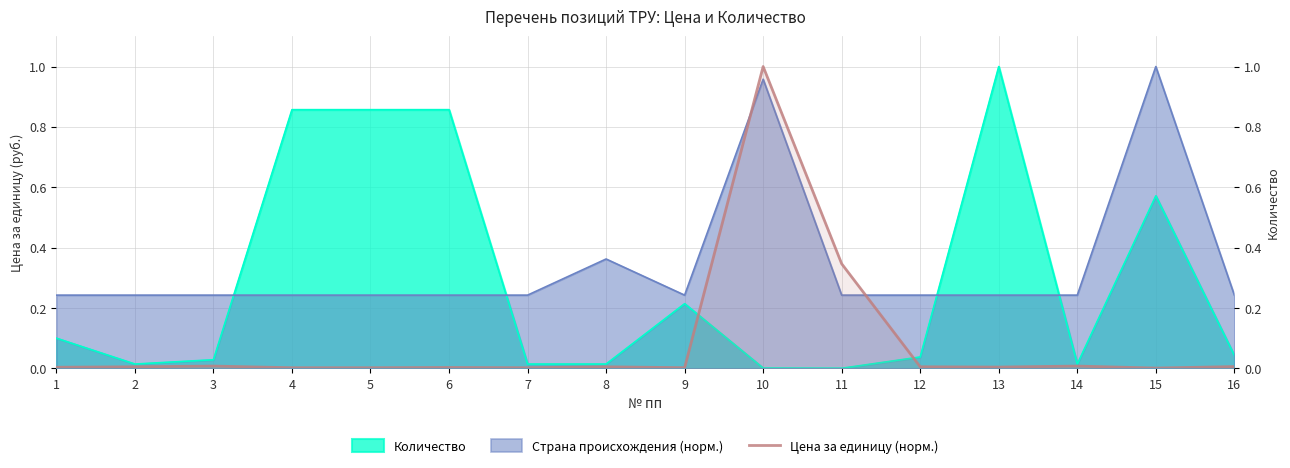

True or false: there are more than 1 points higher than both neighbors.

True